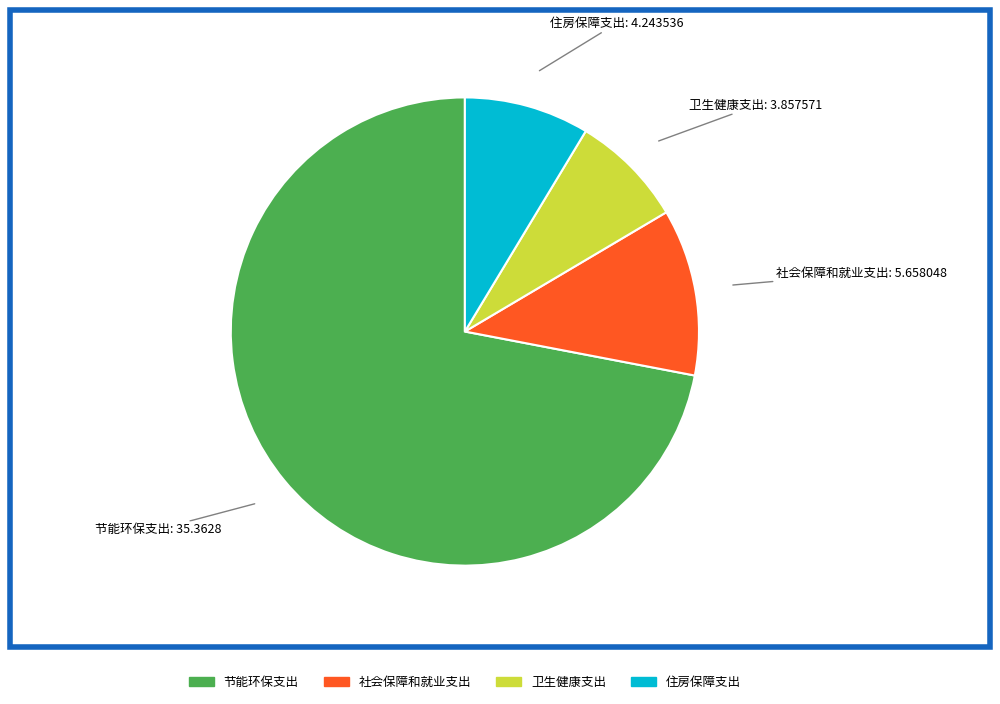

Count the number of slices in the pie.

4